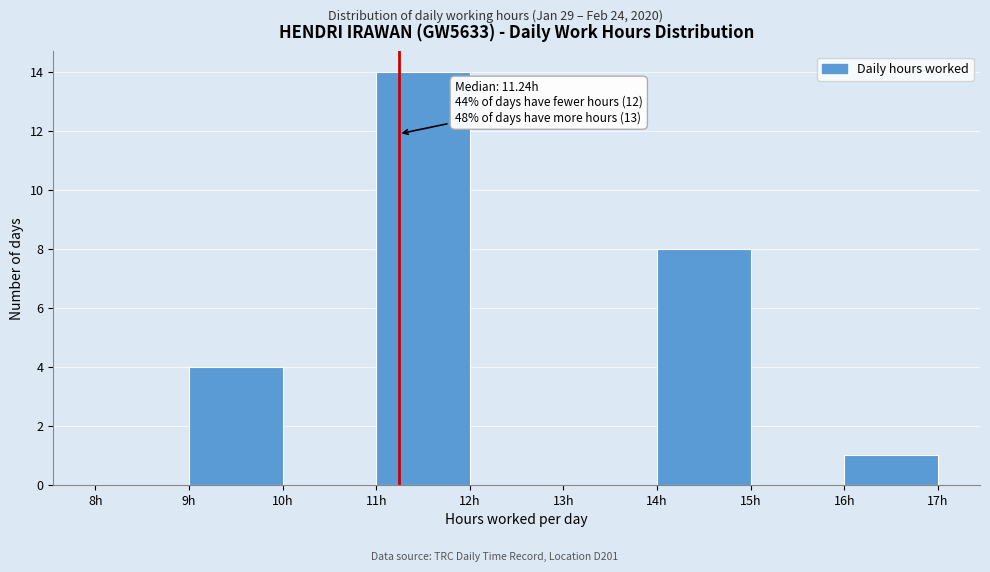

Over which range of the x-axis is the bar tallest?

11 to 12